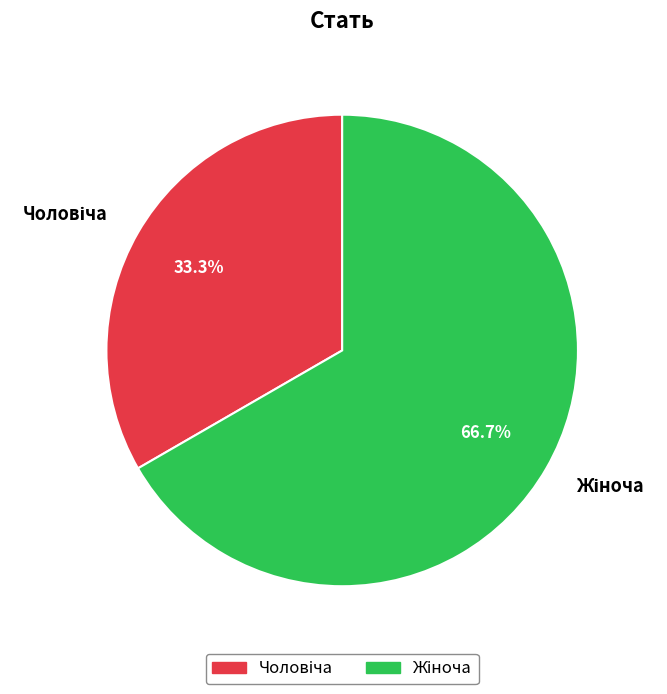

Is there any slice that represents more than half of the pie?

Yes